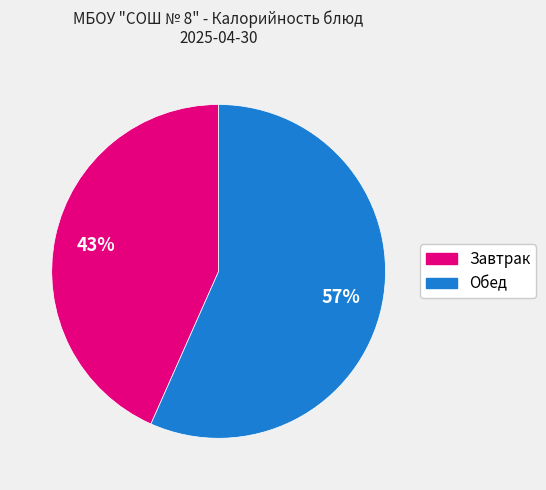

Rank the categories by value from lowest to highest.

Завтрак, Обед